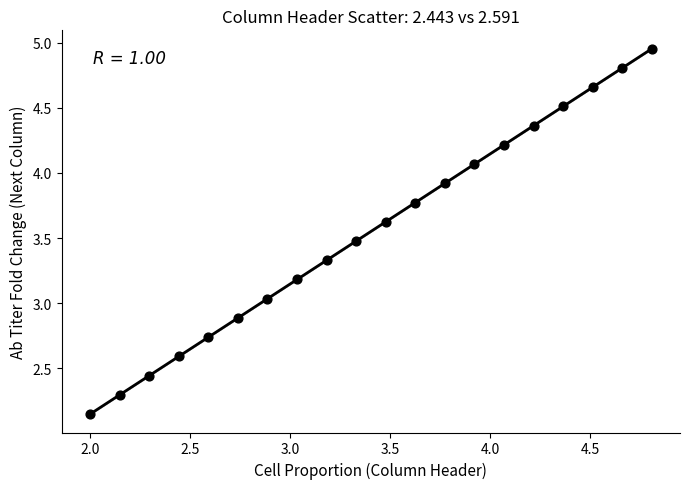

What is the range of X values (max minus min)?

2.8